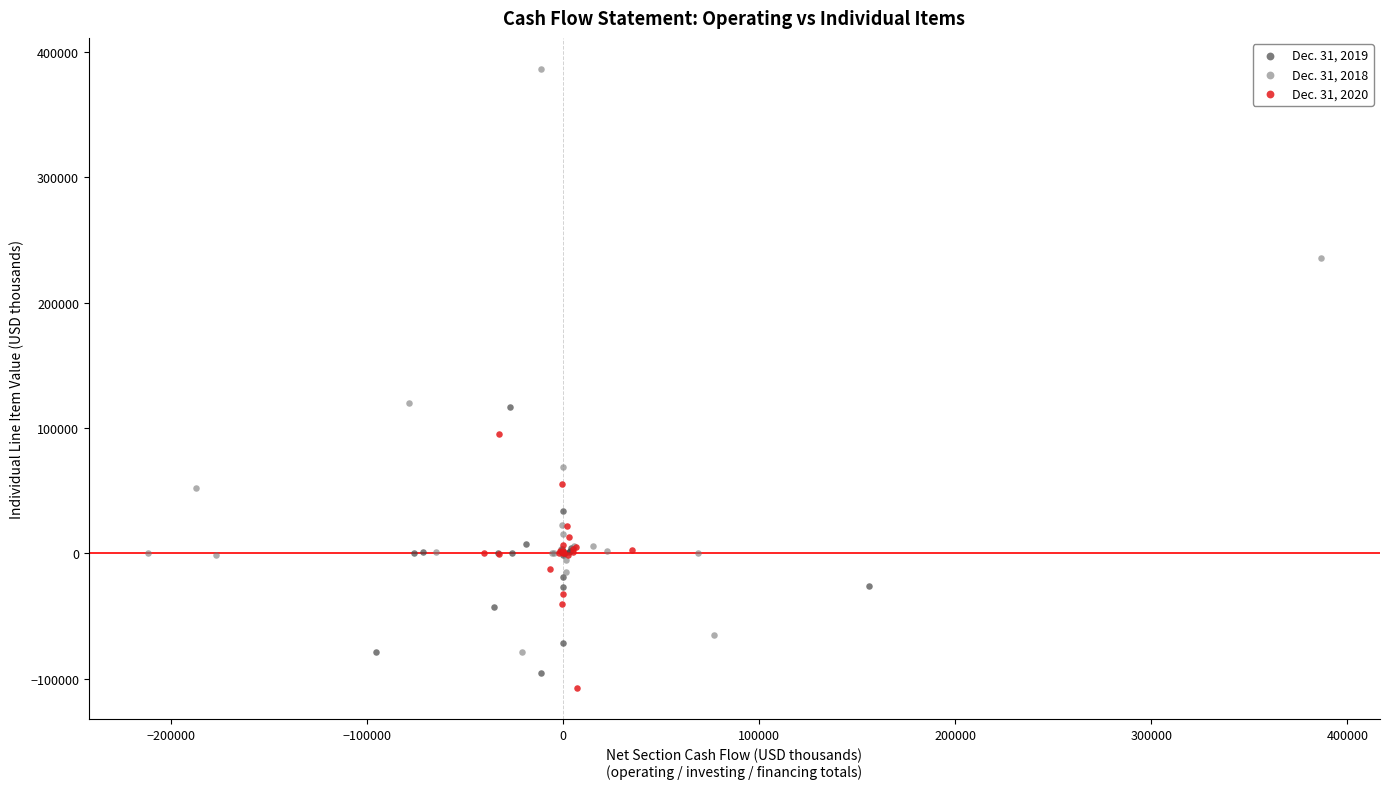

Which series has the largest Y range (max minus min)?

Dec. 31, 2018